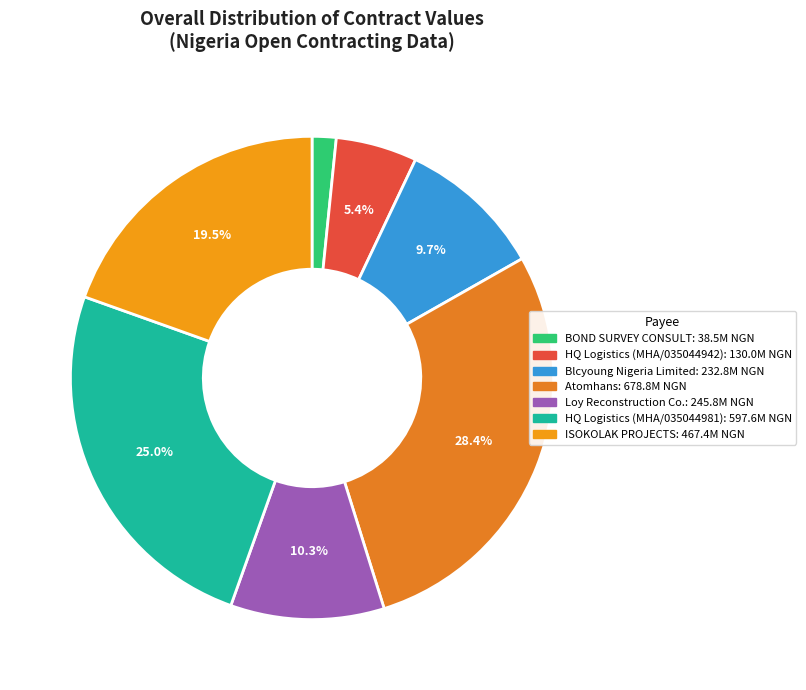

How many slices are in this pie chart?

7